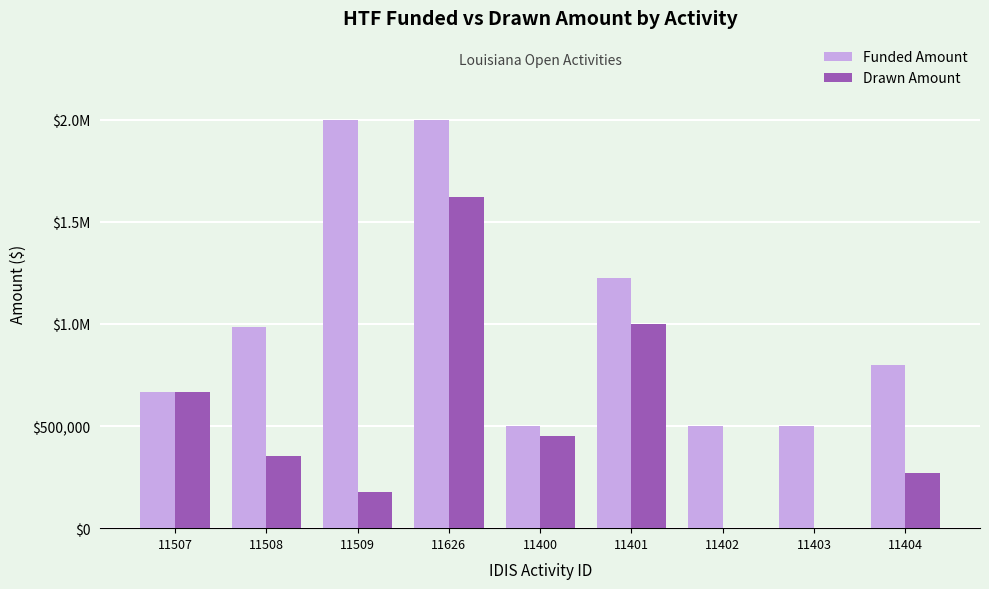

Which series has the largest total across all categories?

Funded Amount